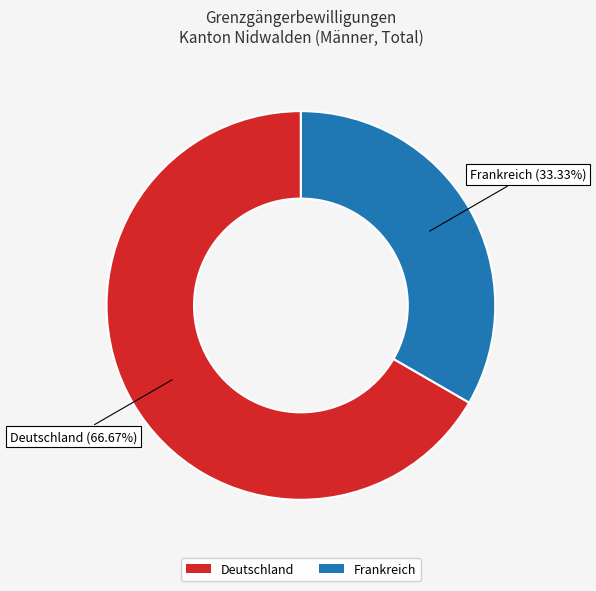

To the nearest percent, what percentage of the pie is Frankreich?

33%